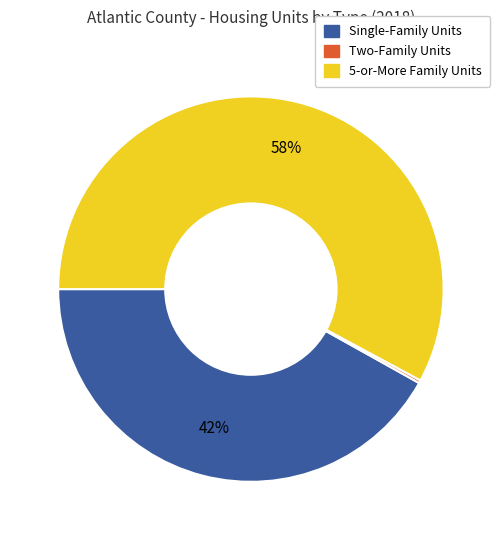

To the nearest percent, what is the difference between the largest and smallest slice percentages?

58%